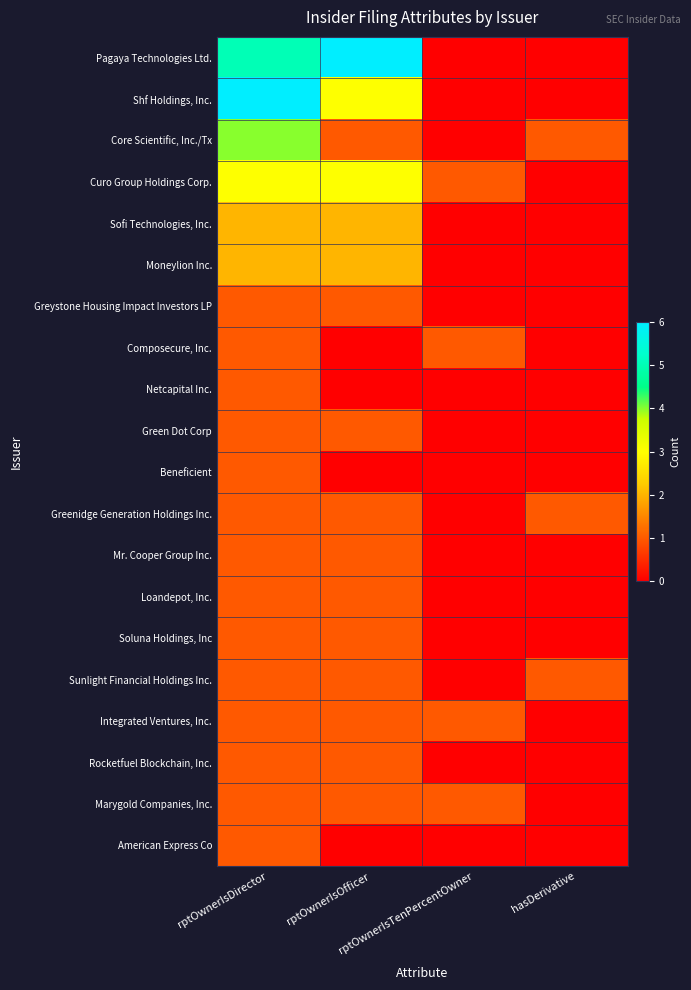

Reading left to right, list all the values displayed in this chart.

Pagaya Technologies Ltd.: rptOwnerIsDirector=5	rptOwnerIsOfficer=6	rptOwnerIsTenPercentOwner=0	hasDerivative=0
Shf Holdings, Inc.: rptOwnerIsDirector=6	rptOwnerIsOfficer=3	rptOwnerIsTenPercentOwner=0	hasDerivative=0
Core Scientific, Inc./Tx: rptOwnerIsDirector=4	rptOwnerIsOfficer=1	rptOwnerIsTenPercentOwner=0	hasDerivative=1
Curo Group Holdings Corp.: rptOwnerIsDirector=3	rptOwnerIsOfficer=3	rptOwnerIsTenPercentOwner=1	hasDerivative=0
Sofi Technologies, Inc.: rptOwnerIsDirector=2	rptOwnerIsOfficer=2	rptOwnerIsTenPercentOwner=0	hasDerivative=0
Moneylion Inc.: rptOwnerIsDirector=2	rptOwnerIsOfficer=2	rptOwnerIsTenPercentOwner=0	hasDerivative=0
Greystone Housing Impact Investors LP: rptOwnerIsDirector=1	rptOwnerIsOfficer=1	rptOwnerIsTenPercentOwner=0	hasDerivative=0
Composecure, Inc.: rptOwnerIsDirector=1	rptOwnerIsOfficer=0	rptOwnerIsTenPercentOwner=1	hasDerivative=0
Netcapital Inc.: rptOwnerIsDirector=1	rptOwnerIsOfficer=0	rptOwnerIsTenPercentOwner=0	hasDerivative=0
Green Dot Corp: rptOwnerIsDirector=1	rptOwnerIsOfficer=1	rptOwnerIsTenPercentOwner=0	hasDerivative=0
Beneficient: rptOwnerIsDirector=1	rptOwnerIsOfficer=0	rptOwnerIsTenPercentOwner=0	hasDerivative=0
Greenidge Generation Holdings Inc.: rptOwnerIsDirector=1	rptOwnerIsOfficer=1	rptOwnerIsTenPercentOwner=0	hasDerivative=1
Mr. Cooper Group Inc.: rptOwnerIsDirector=1	rptOwnerIsOfficer=1	rptOwnerIsTenPercentOwner=0	hasDerivative=0
Loandepot, Inc.: rptOwnerIsDirector=1	rptOwnerIsOfficer=1	rptOwnerIsTenPercentOwner=0	hasDerivative=0
Soluna Holdings, Inc: rptOwnerIsDirector=1	rptOwnerIsOfficer=1	rptOwnerIsTenPercentOwner=0	hasDerivative=0
Sunlight Financial Holdings Inc.: rptOwnerIsDirector=1	rptOwnerIsOfficer=1	rptOwnerIsTenPercentOwner=0	hasDerivative=1
Integrated Ventures, Inc.: rptOwnerIsDirector=1	rptOwnerIsOfficer=1	rptOwnerIsTenPercentOwner=1	hasDerivative=0
Rocketfuel Blockchain, Inc.: rptOwnerIsDirector=1	rptOwnerIsOfficer=1	rptOwnerIsTenPercentOwner=0	hasDerivative=0
Marygold Companies, Inc.: rptOwnerIsDirector=1	rptOwnerIsOfficer=1	rptOwnerIsTenPercentOwner=1	hasDerivative=0
American Express Co: rptOwnerIsDirector=1	rptOwnerIsOfficer=0	rptOwnerIsTenPercentOwner=0	hasDerivative=0